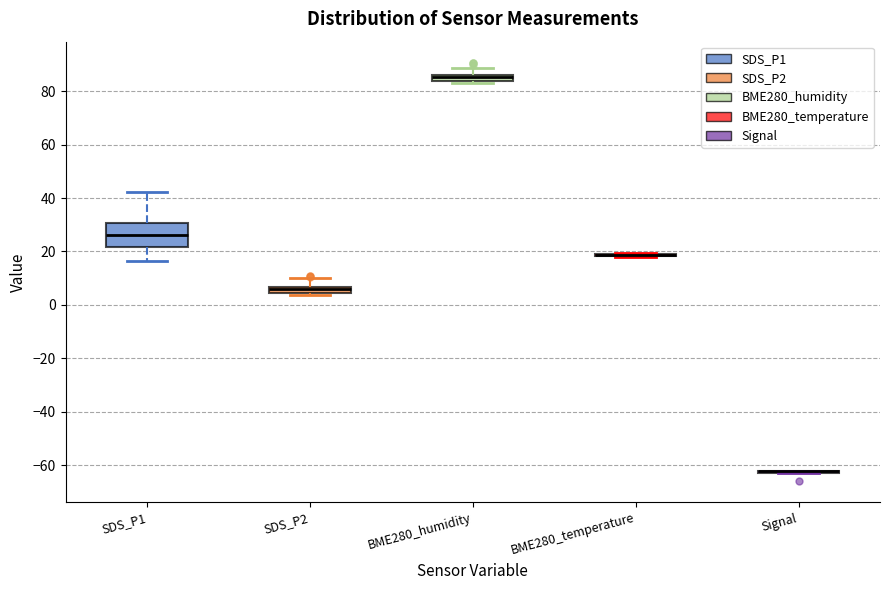

Which box is the tallest, from its lower edge to its upper edge?

SDS_P1